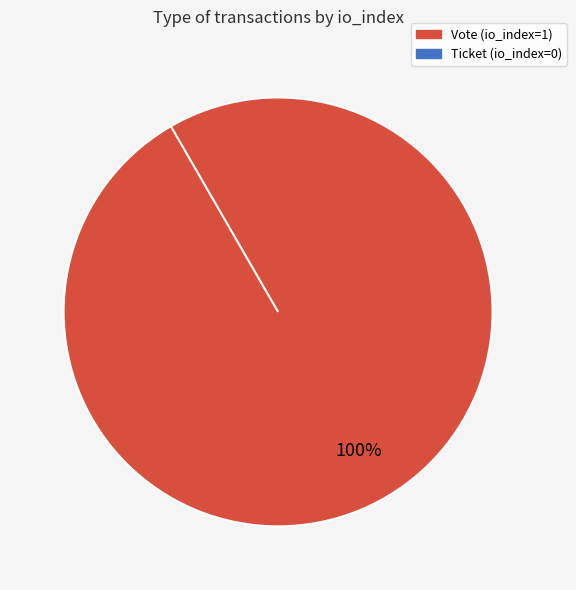

Which slice is the largest?

Vote (io_index=1)